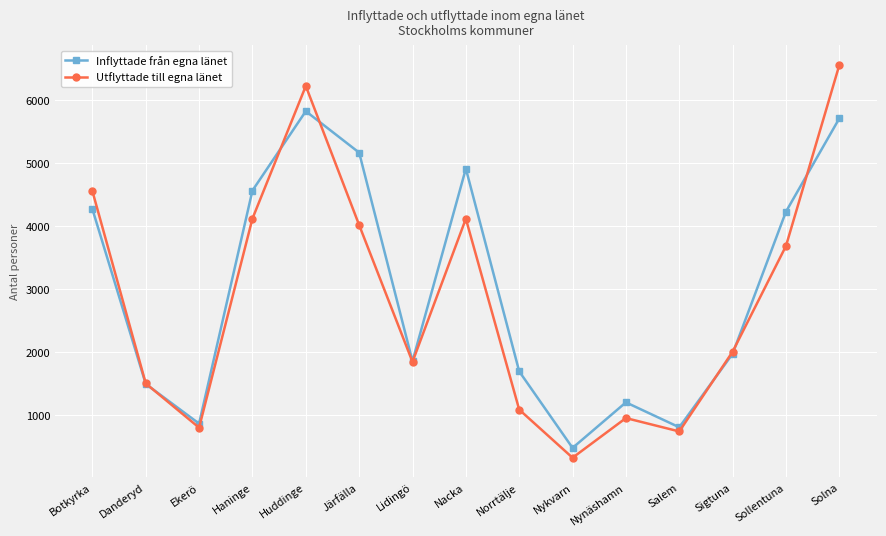

What is the label of the 8th point from the left?

Nacka